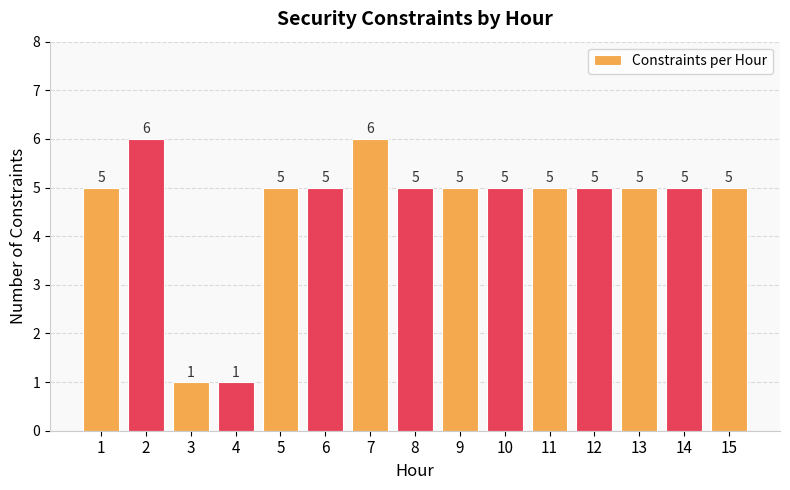

What is the maximum value shown in the chart?

6